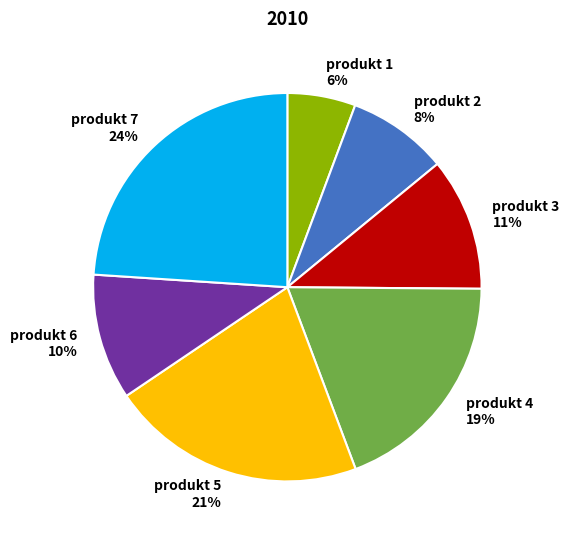

Count the number of slices in the pie.

7